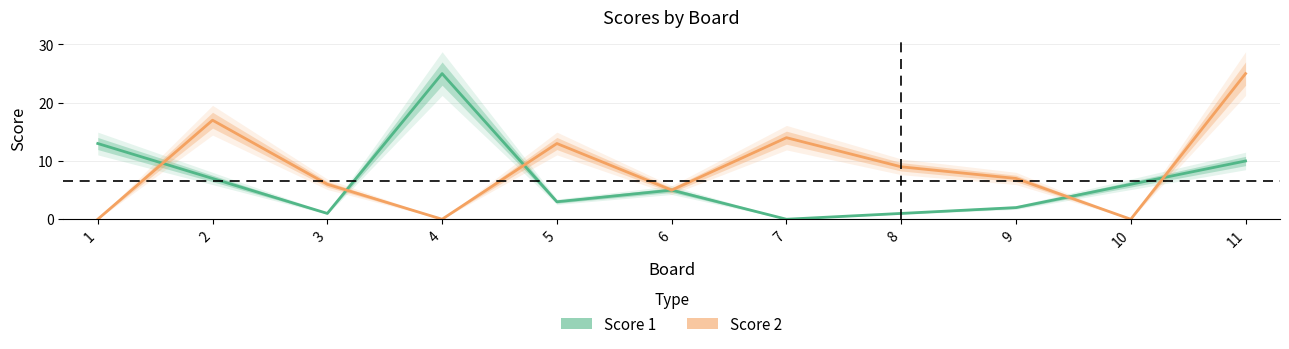

Where is the first local minimum for Score 2?

4